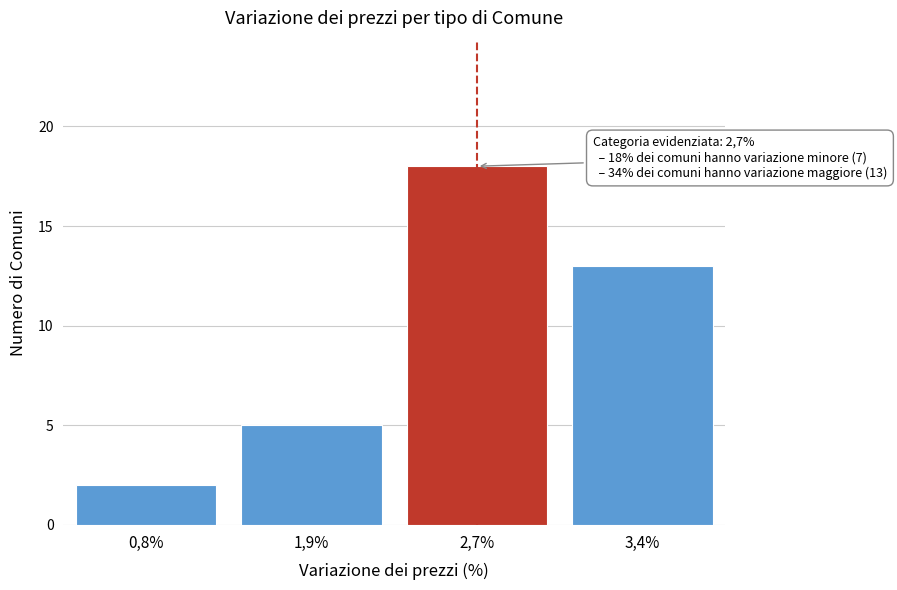

Reading left to right, list all the values displayed in this chart.

2	5	18	13